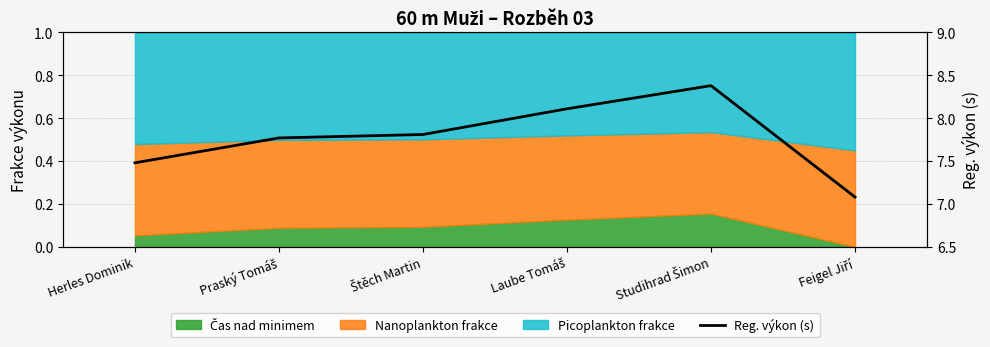

Reading right to left, what are all the values shown in this chart?

Feigel Jiří=7.1	Studihrad Šimon=8.4	Laube Tomáš=8.1	Štěch Martin=7.8	Praský Tomáš=7.8	Herles Dominik=7.5